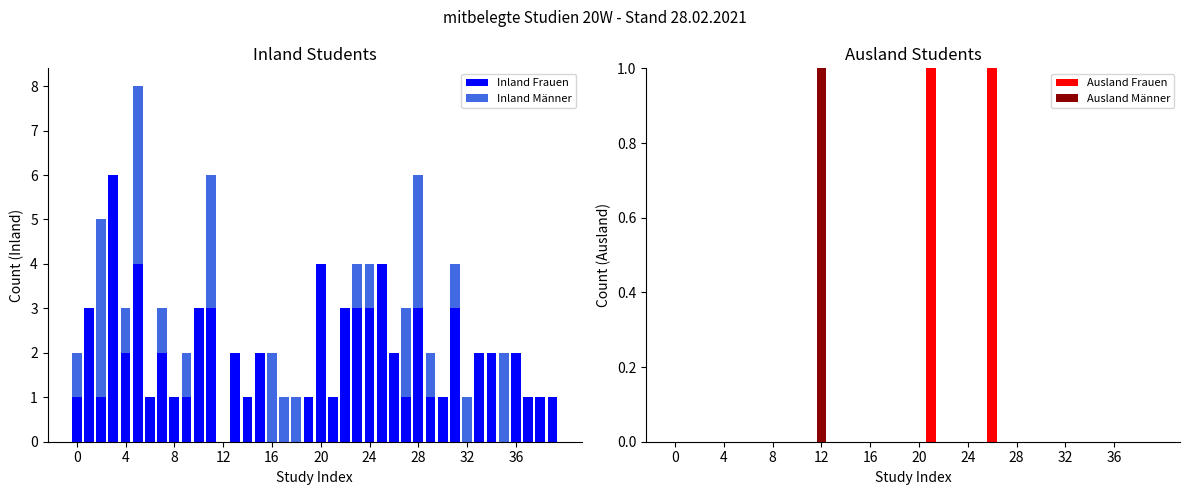

At how many categories does at least one series exceed 1?

24